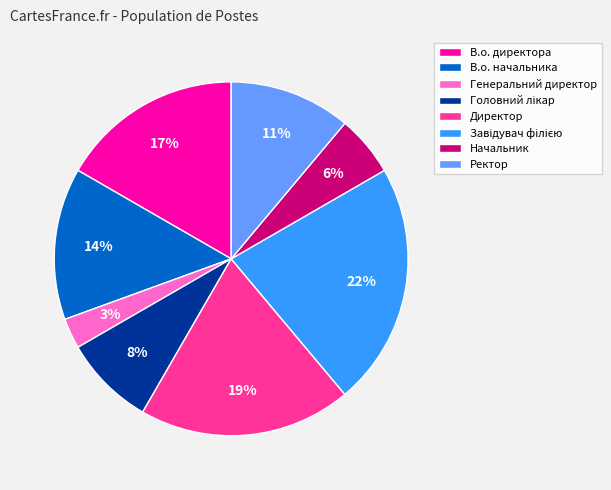

To the nearest percent, what portion does В.о. директора represent?

17%